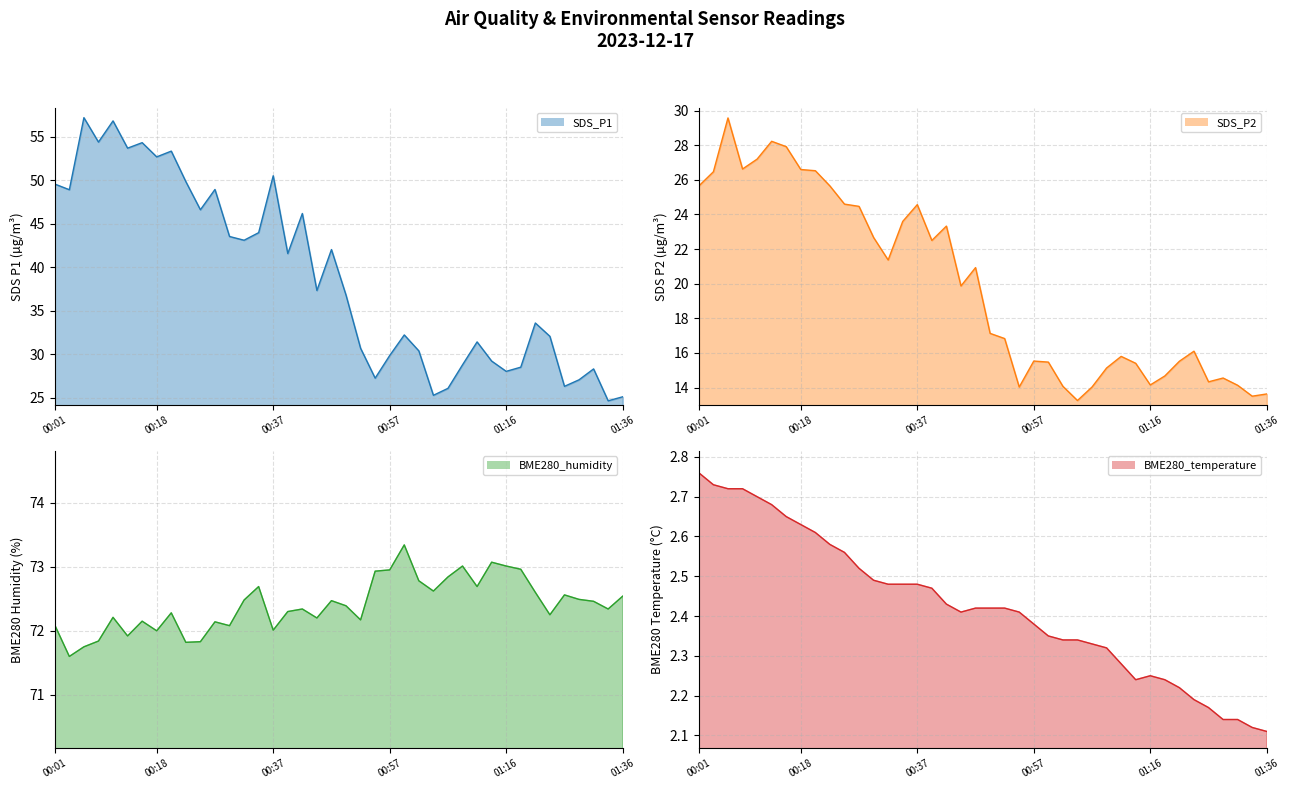

Read the SDS_P1 line value at 8.

53.3